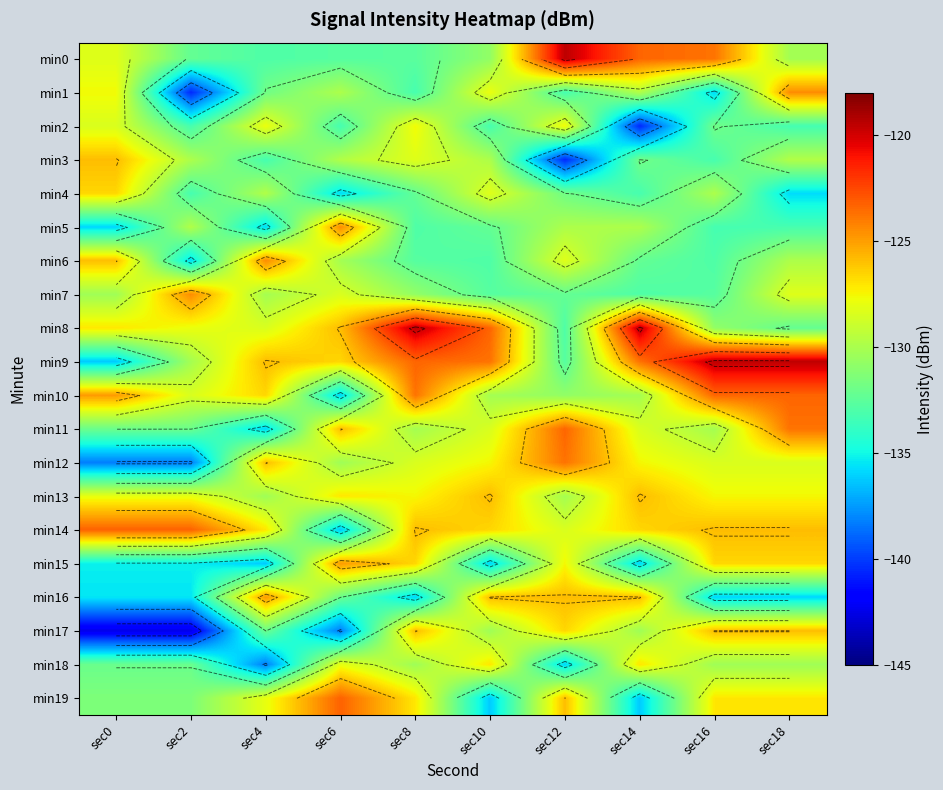

Which category has the lowest value across all series?

sec0